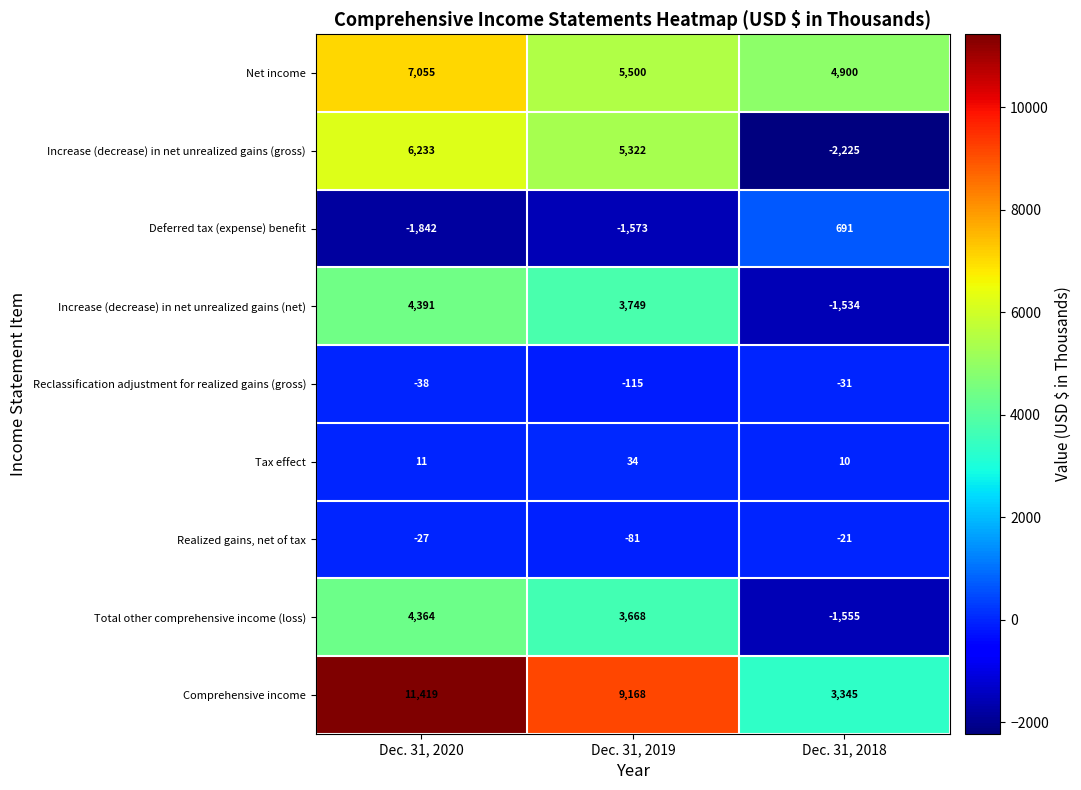

Rank the series by their maximum value, from highest to lowest.

Comprehensive income, Net income, Increase (decrease) in net unrealized gains (gross), Increase (decrease) in net unrealized gains (net), Total other comprehensive income (loss), Deferred tax (expense) benefit, Tax effect, Realized gains, net of tax, Reclassification adjustment for realized gains (gross)